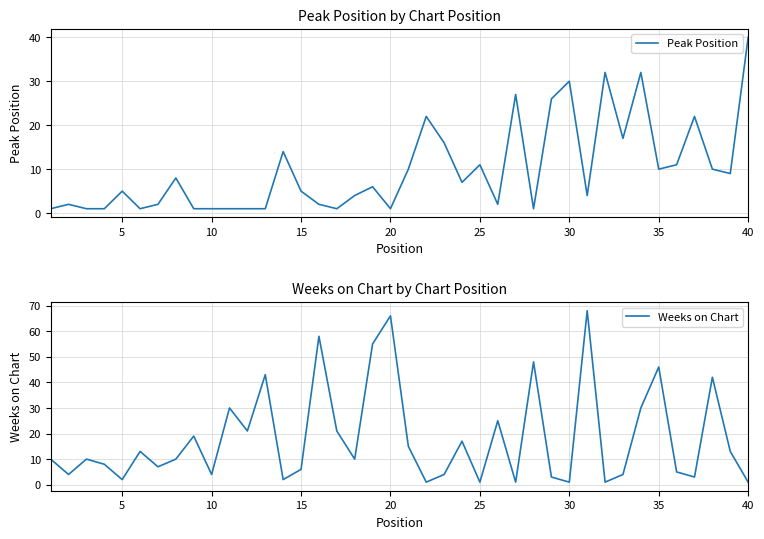

What is the maximum value for Weeks on Chart?

68